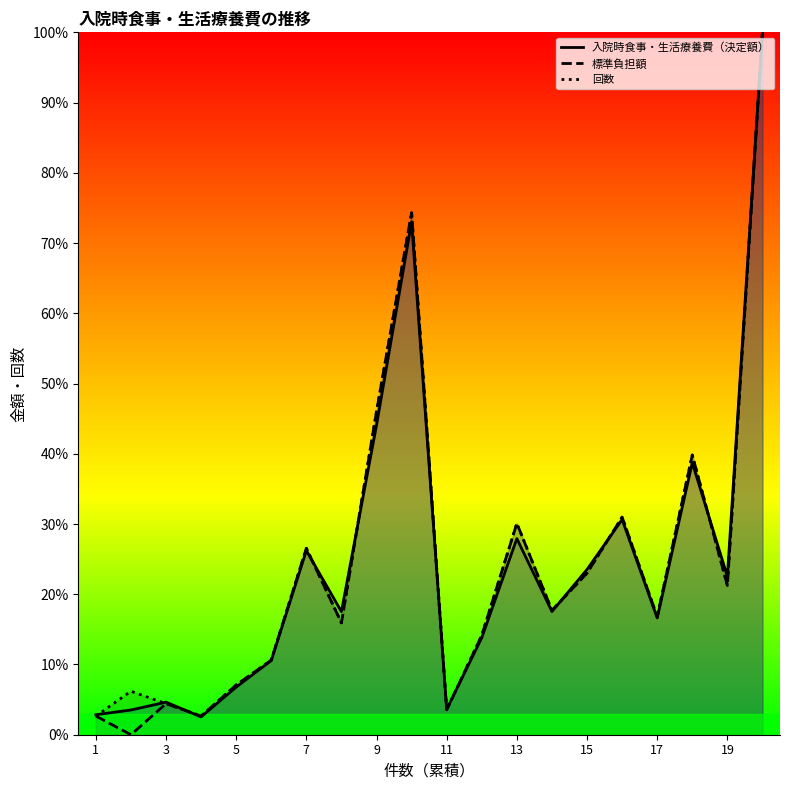

The 入院時食事・生活療養費（決定額） series shows 23.5 at 15. True or false?

True